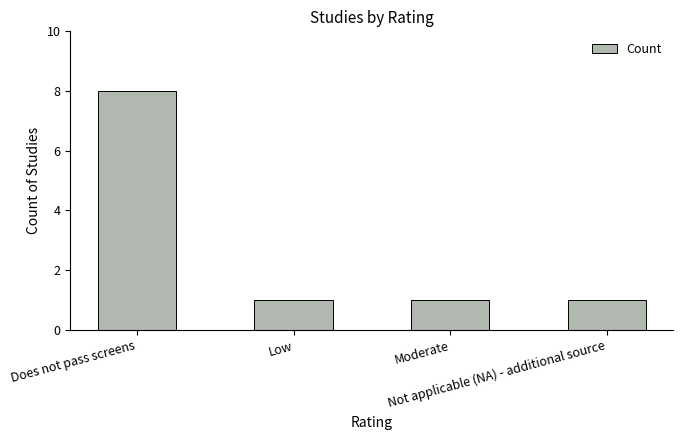

What is the value of the 1st bar from the left?

8